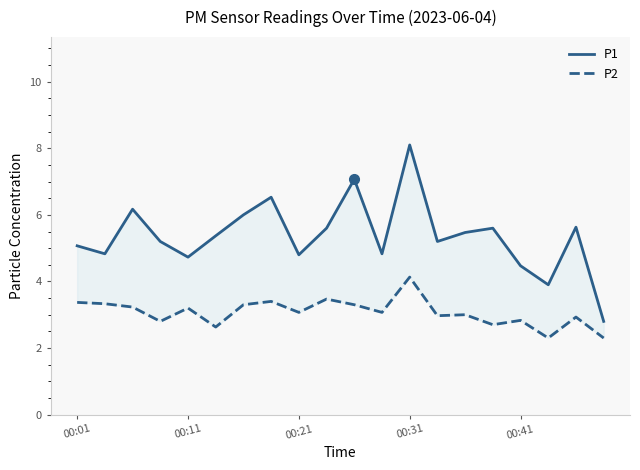

What is the difference between the P2 values at 12 and 13?

1.2